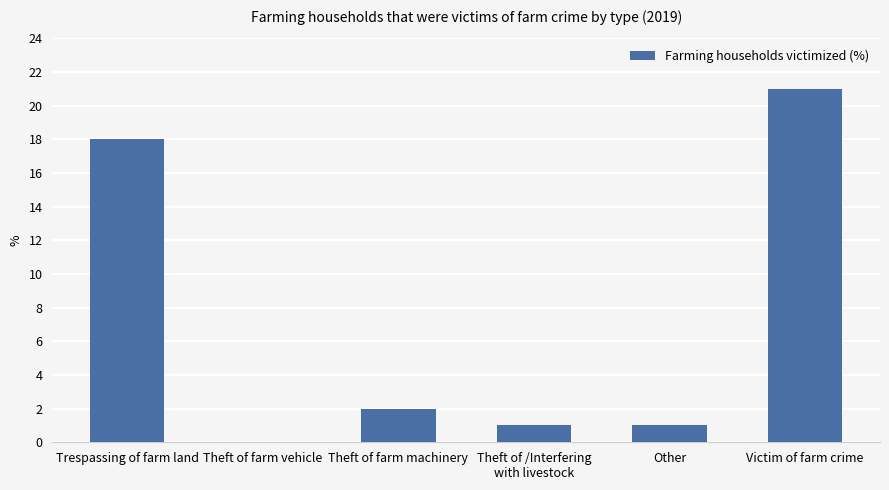

What is the sum of all values?

43